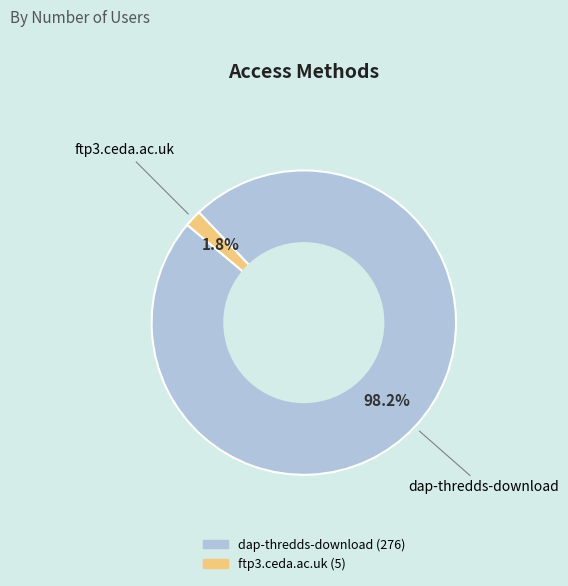

What is the total percentage of ftp3.ceda.ac.uk and dap-thredds-download?

100.0%